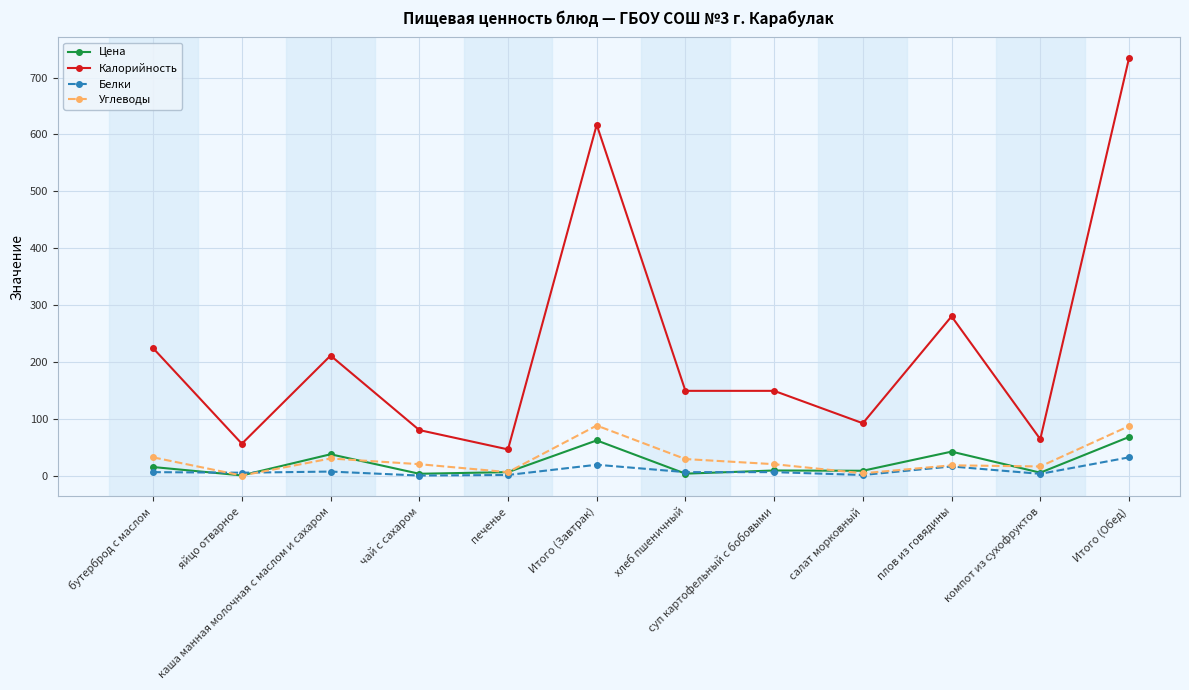

What position from the left is компот из сухофруктов?

11